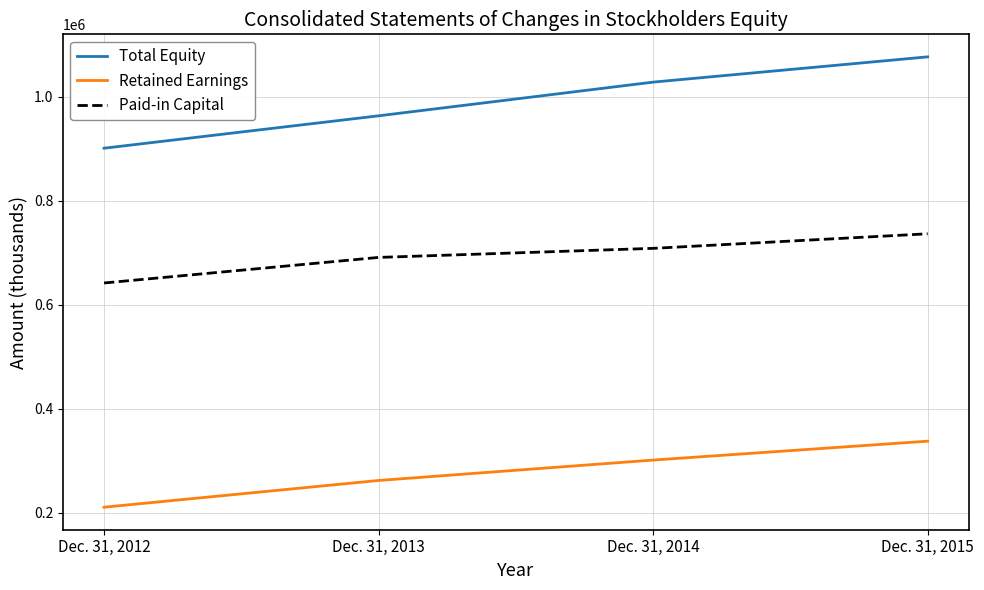

Reading right to left, what are all the values shown in this chart?

Total Equity: Dec. 31, 2015=1076650	Dec. 31, 2014=1028047	Dec. 31, 2013=963250	Dec. 31, 2012=900949
Retained Earnings: Dec. 31, 2015=337532	Dec. 31, 2014=301197	Dec. 31, 2013=261943	Dec. 31, 2012=210531
Paid-in Capital: Dec. 31, 2015=736368	Dec. 31, 2014=708356	Dec. 31, 2013=690918	Dec. 31, 2012=641737